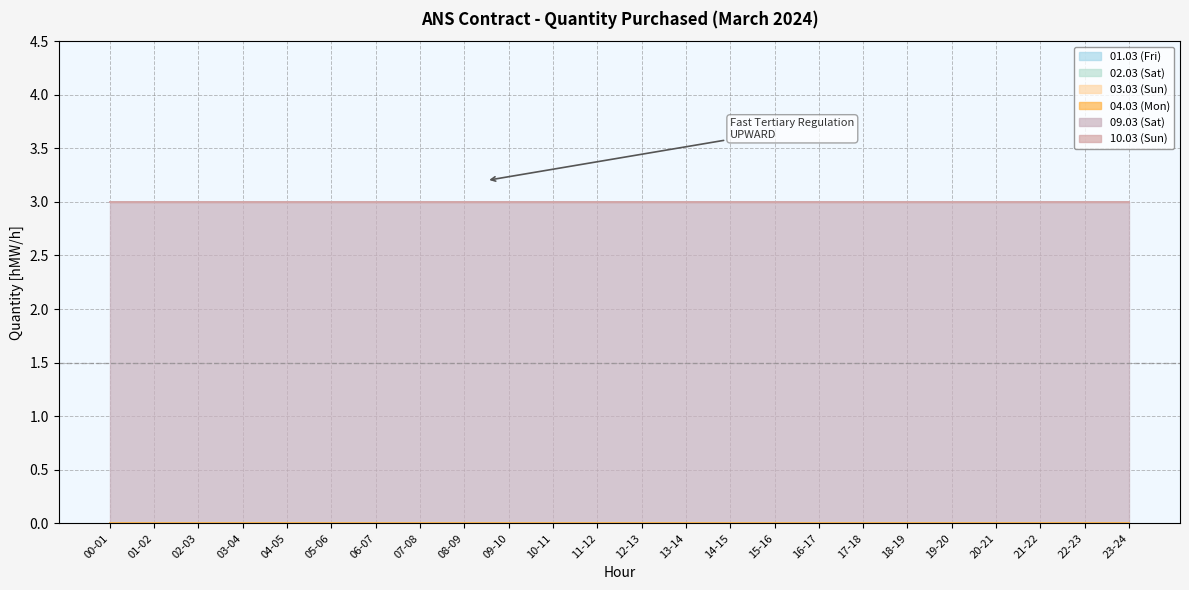

At which label is 04.03 (Mon) closest to 0?

00-01